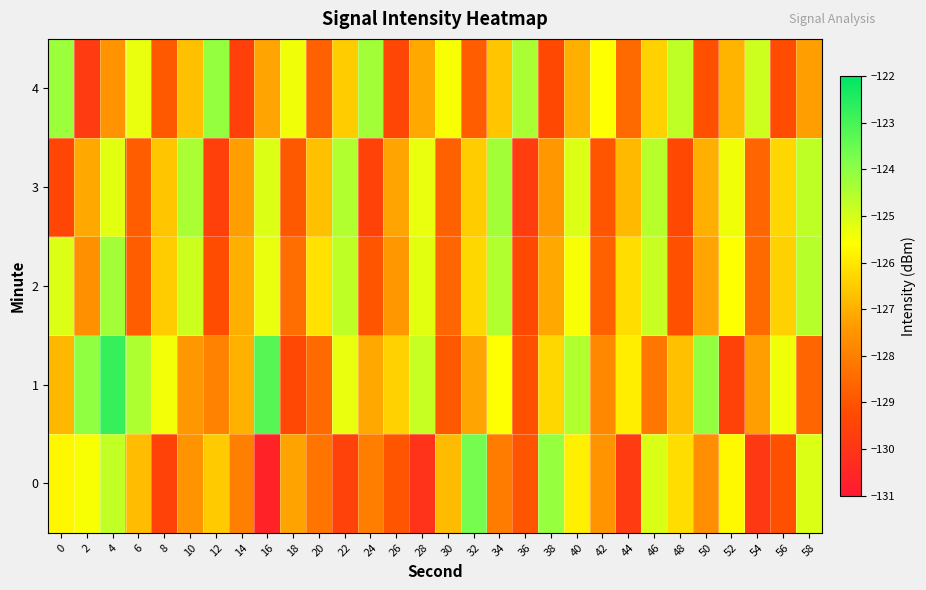

Reading left to right, transcribe all the data shown in this chart.

0: 0=-125.7	2=-125.5	4=-124.8	6=-126.8	8=-129.5	10=-127.5	12=-126.5	14=-128.0	16=-130.6	18=-127.2	20=-128.2	22=-129.5	24=-128.0	26=-129.0	28=-130.1	30=-126.8	32=-123.7	34=-128.1	36=-129.0	38=-124.1	40=-125.9	42=-127.5	44=-129.8	46=-125.1	48=-126.2	50=-127.6	52=-125.7	54=-129.9	56=-129.1	58=-125.1
1: 0=-126.8	2=-124.1	4=-122.8	6=-124.5	8=-125.4	10=-127.4	12=-127.9	14=-127.0	16=-123.2	18=-129.3	20=-128.5	22=-125.3	24=-127.1	26=-126.4	28=-124.8	30=-128.9	32=-127.2	34=-125.6	36=-129.1	38=-126.3	40=-124.5	42=-127.8	44=-125.9	46=-128.2	48=-126.7	50=-124.1	52=-129.5	54=-127.3	56=-125.4	58=-128.6
2: 0=-125.1	2=-127.6	4=-124.3	6=-128.8	8=-126.5	10=-124.9	12=-129.2	14=-127.0	16=-125.3	18=-128.4	20=-126.1	22=-124.7	24=-129.0	26=-127.4	28=-125.2	30=-128.6	32=-126.3	34=-124.5	36=-129.3	38=-127.1	40=-125.5	42=-128.7	44=-126.2	46=-124.8	48=-129.1	50=-127.2	52=-125.6	54=-128.5	56=-126.4	58=-124.6
3: 0=-129.4	2=-127.1	4=-125.2	6=-128.8	8=-126.6	10=-124.4	12=-129.6	14=-127.3	16=-125.1	18=-128.9	20=-126.7	22=-124.5	24=-129.5	26=-127.2	28=-125.3	30=-128.7	32=-126.5	34=-124.3	36=-129.7	38=-127.4	40=-125.1	42=-129.0	44=-126.8	46=-124.6	48=-129.3	50=-127.0	52=-125.4	54=-128.6	56=-126.3	58=-124.7
4: 0=-124.2	2=-129.8	4=-127.5	6=-125.3	8=-128.9	10=-126.7	12=-124.1	14=-129.6	16=-127.2	18=-125.4	20=-128.7	22=-126.5	24=-124.3	26=-129.4	28=-127.1	30=-125.5	32=-128.8	34=-126.6	36=-124.4	38=-129.3	40=-127.0	42=-125.6	44=-128.5	46=-126.4	48=-124.7	50=-129.1	52=-126.9	54=-124.9	56=-129.2	58=-127.3